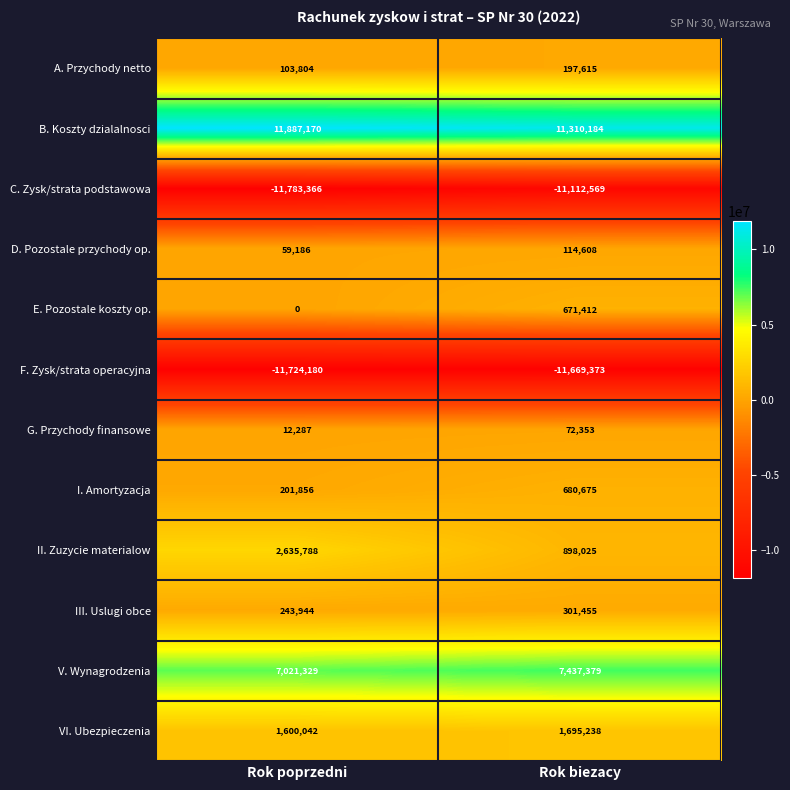

List the labels in order of G. Przychody finansowe value, largest first.

Rok biezacy, Rok poprzedni